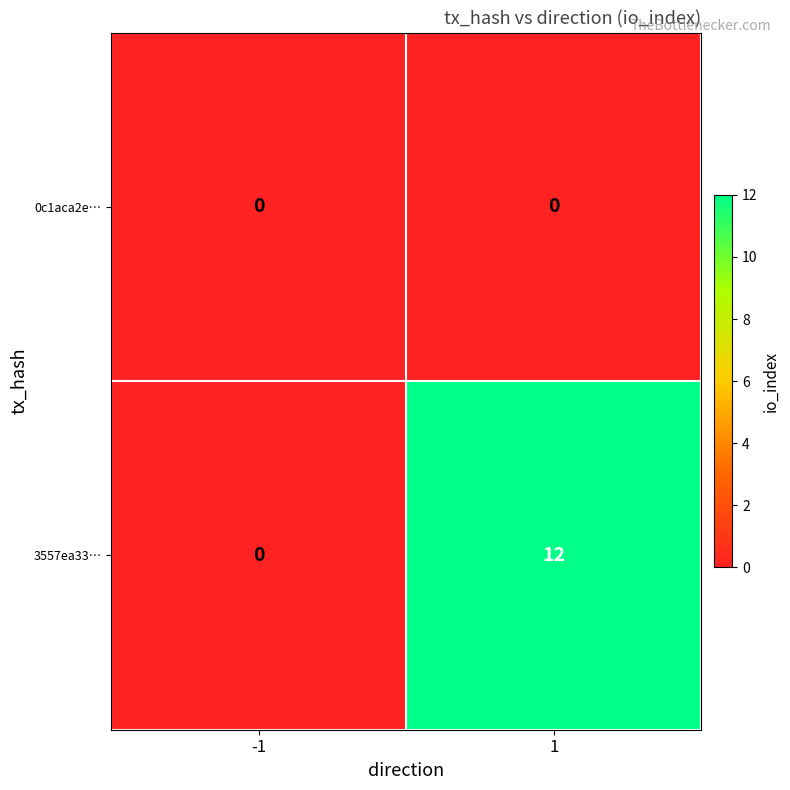

List the series in order of their overall mean, highest first.

3557ea33…, 0c1aca2e…